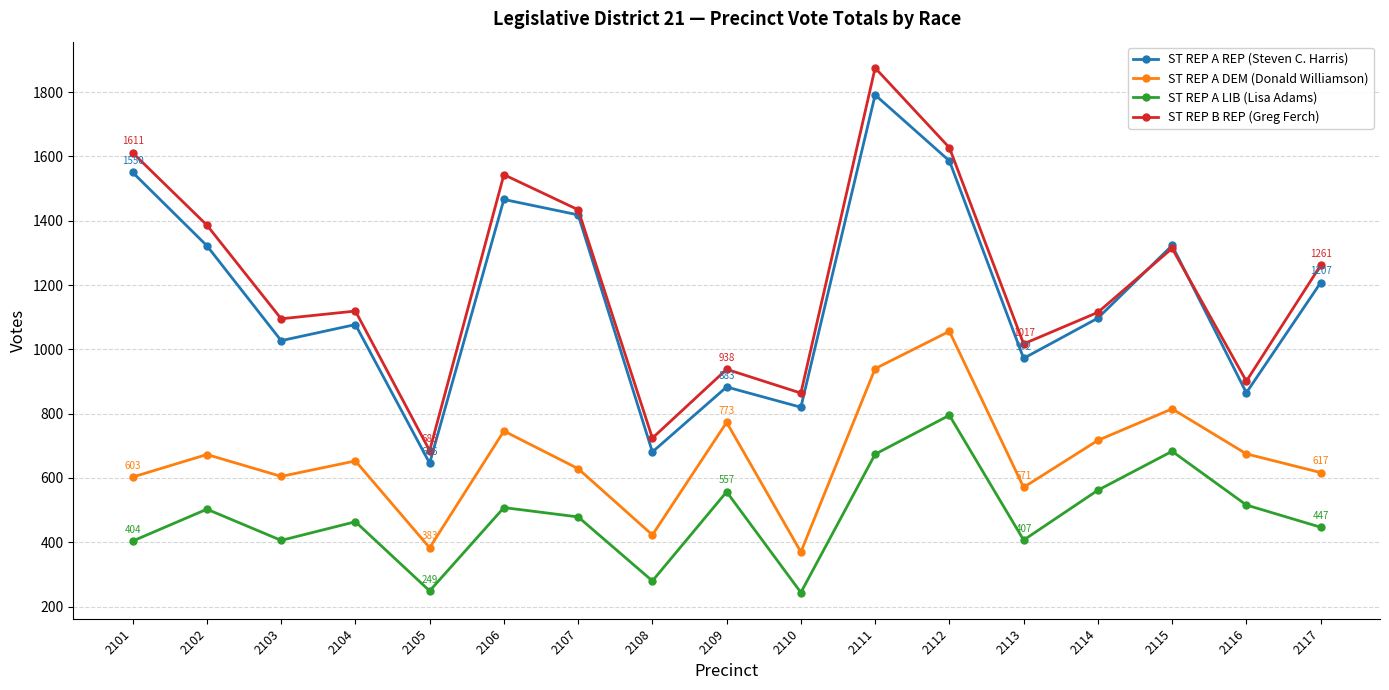

Rank the series by their maximum value, from highest to lowest.

ST REP B REP (Greg Ferch), ST REP A REP (Steven C. Harris), ST REP A DEM (Donald Williamson), ST REP A LIB (Lisa Adams)